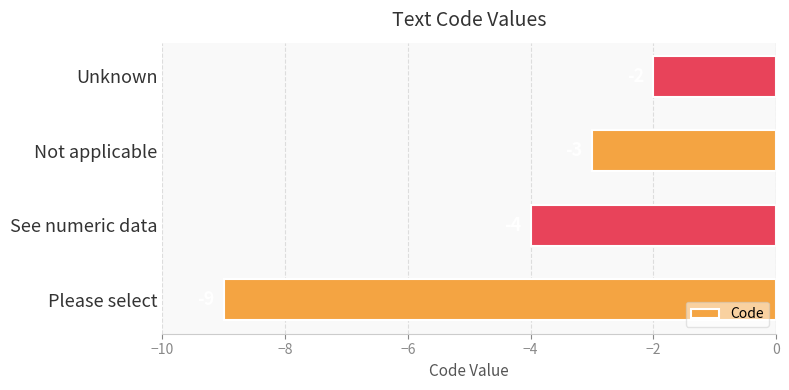

What is the minimum value shown in the chart?

-9